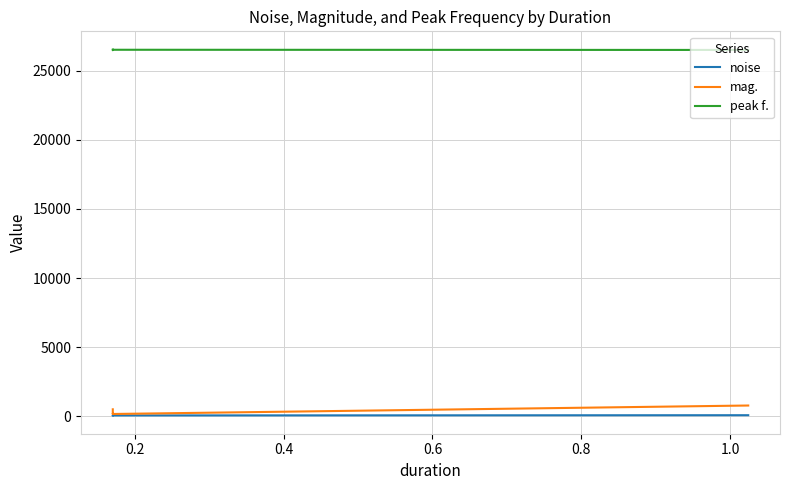

What is the smallest value displayed?

75.3